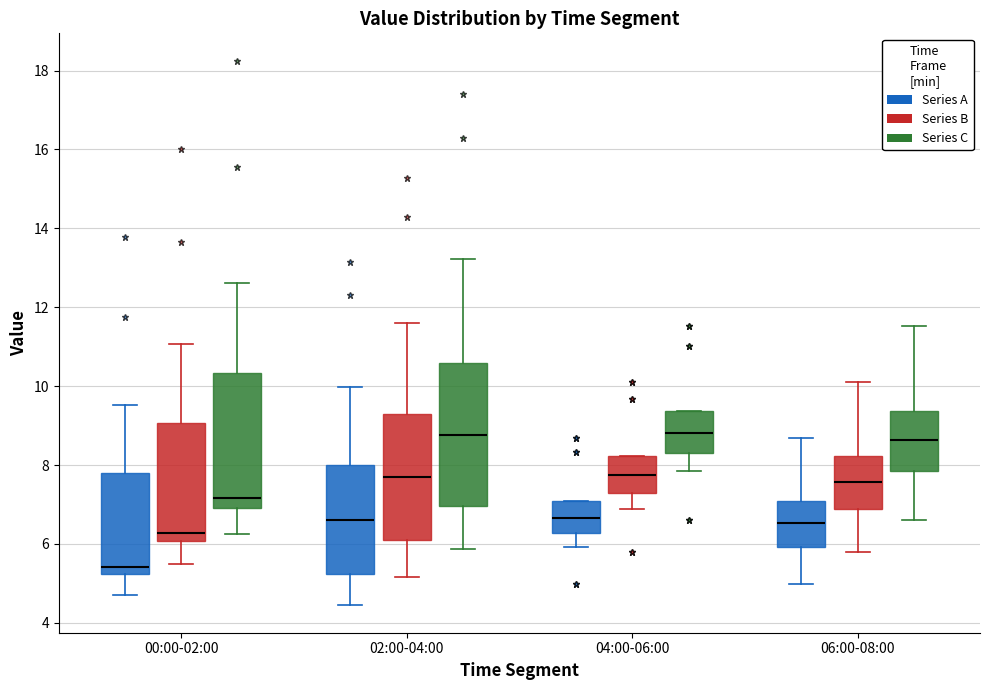

Comparing the boxes themselves (not the whiskers), which one is the tallest?

02:00-04:00 (Series C)